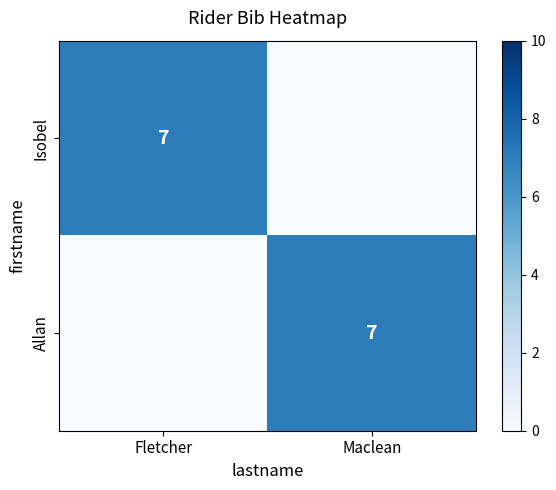

Where is Isobel nearest to the value 3?

Maclean